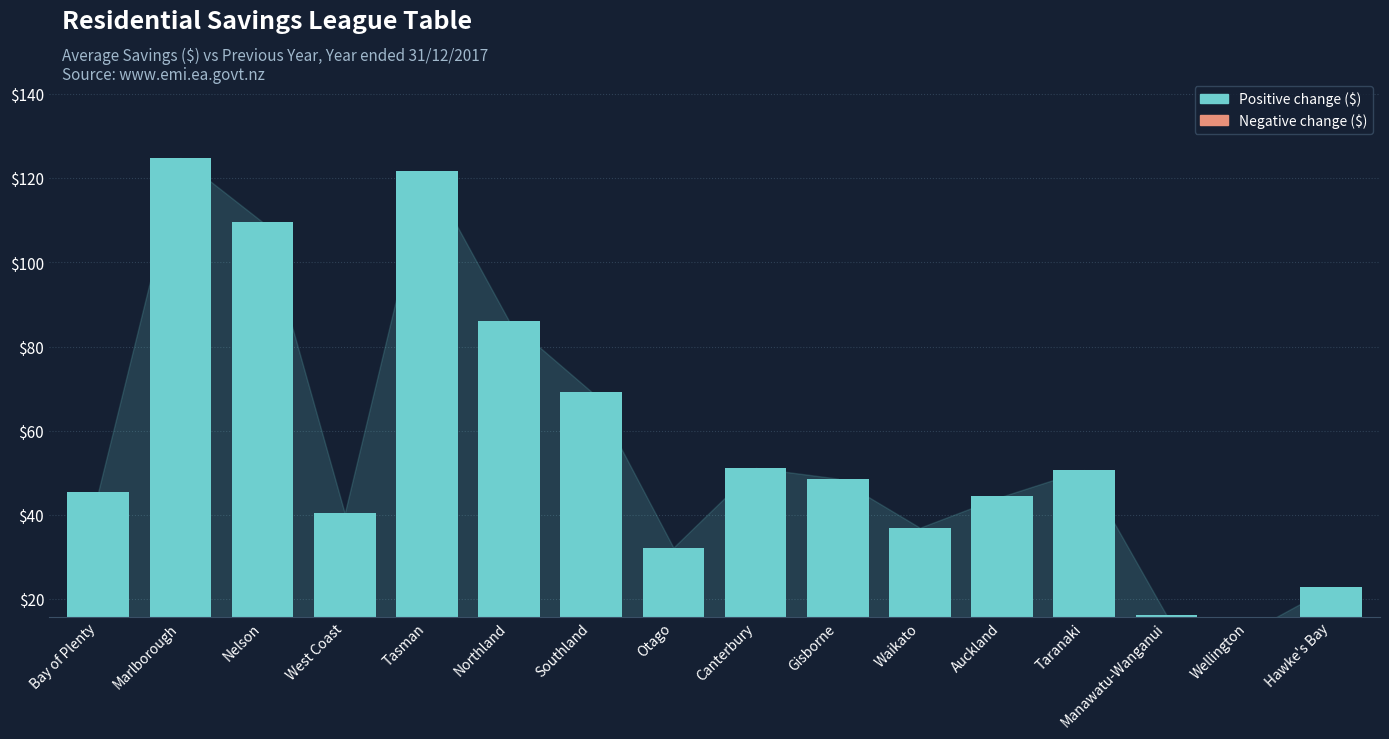

What is the sum of the values at Waikato and Northland?

123.0